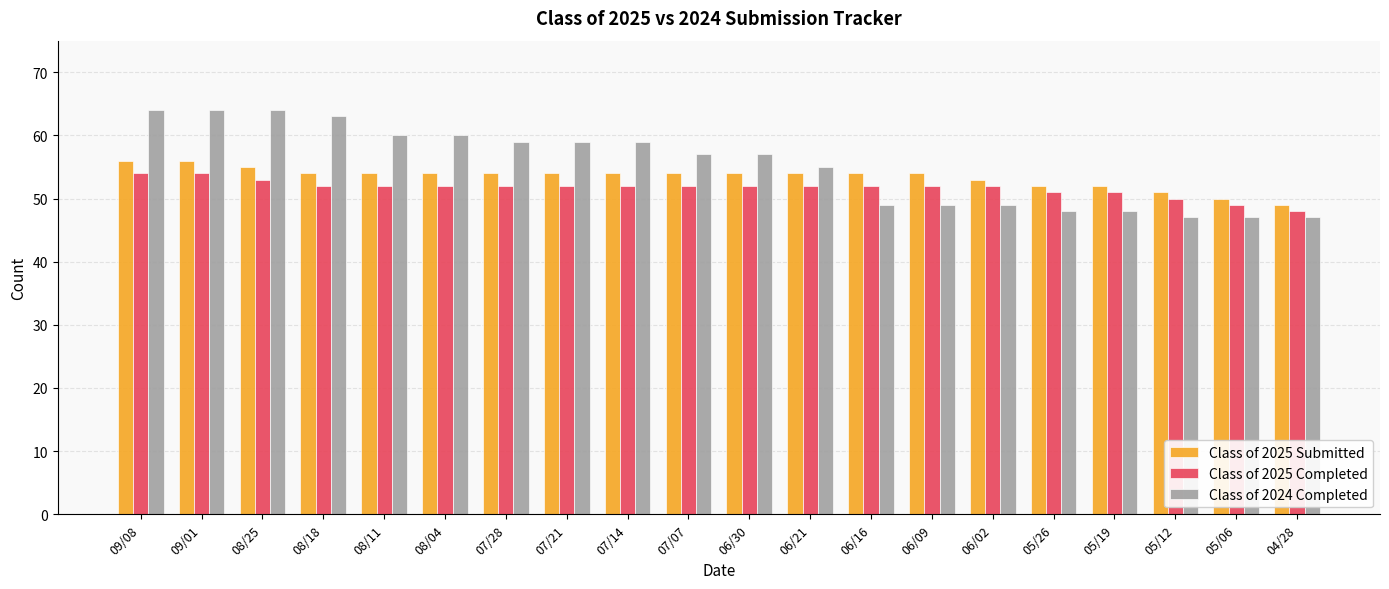

What is the difference between the highest and lowest values at 07/07?

5